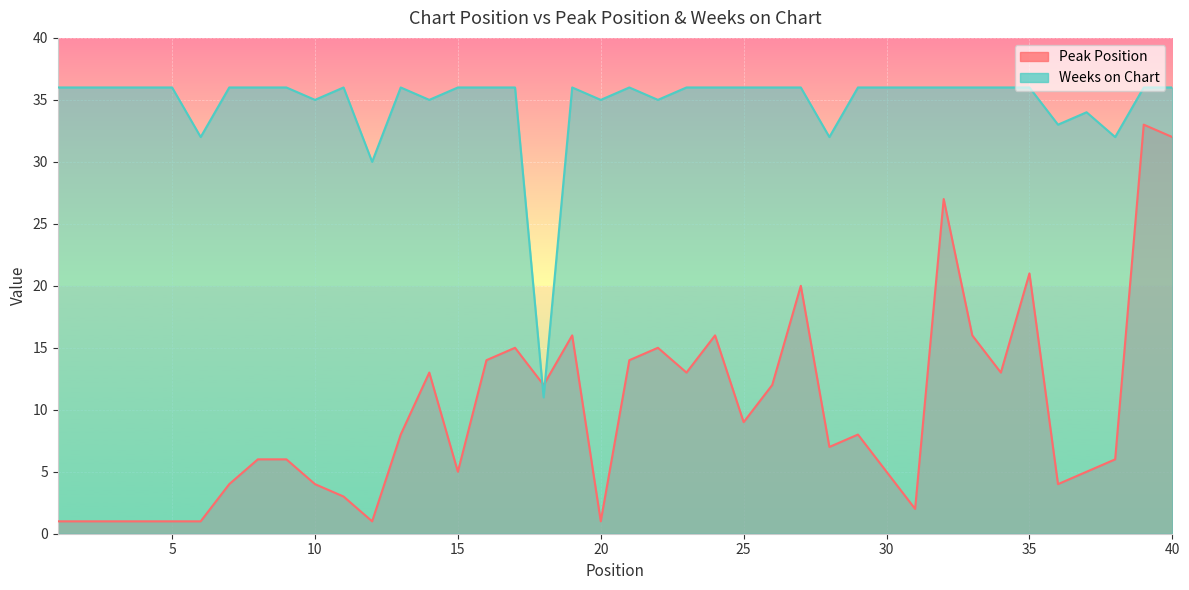

Which category has the lowest value in the Weeks on Chart series?

18